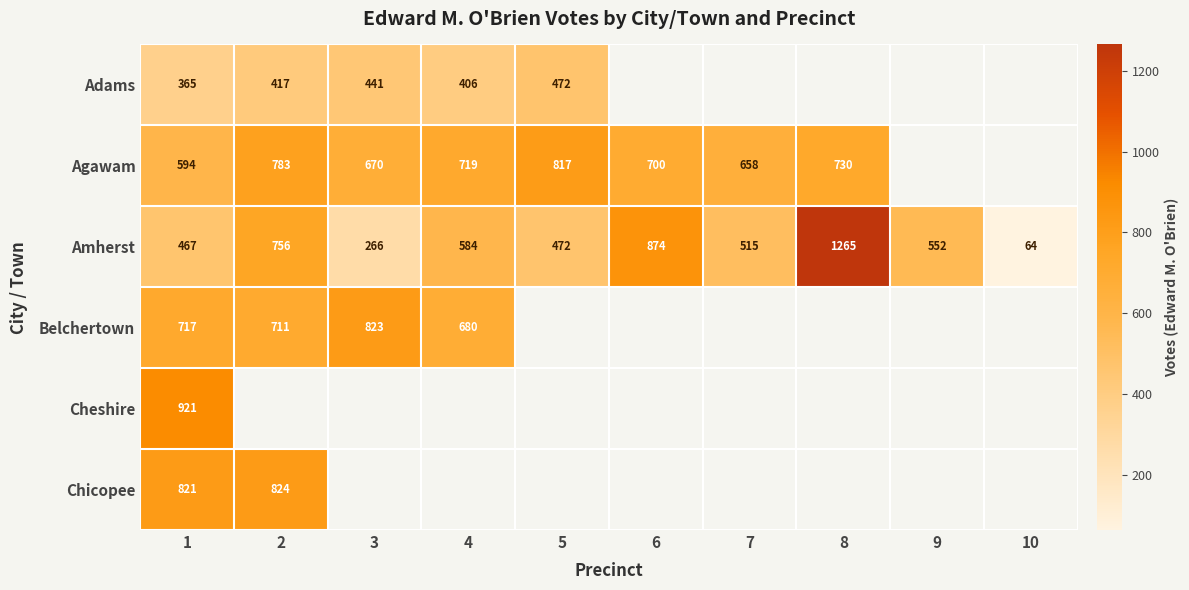

What is the difference between the maximum and minimum values in the Amherst series?

1201